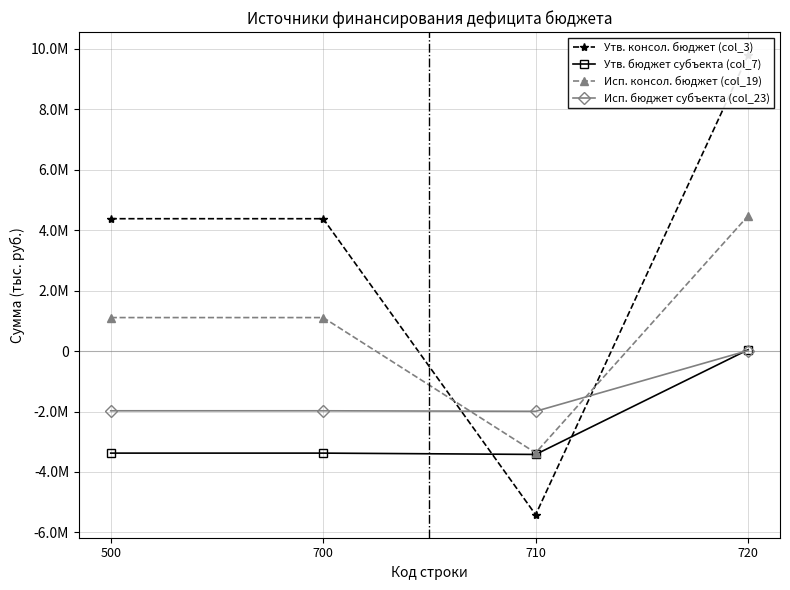

At how many categories does at least one series exceed 184858?

3